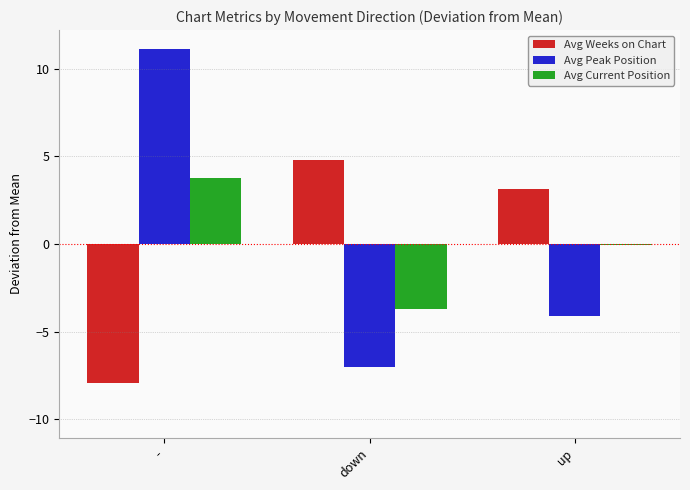

What is the total value across all series at -?

7.0